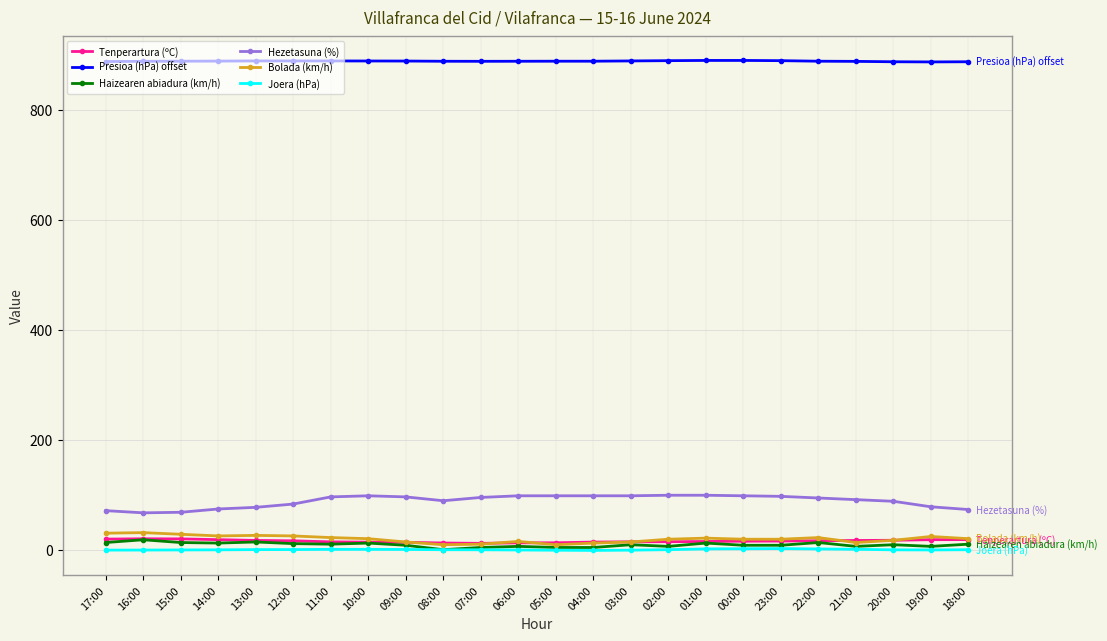

How many lines are shown in the chart?

6